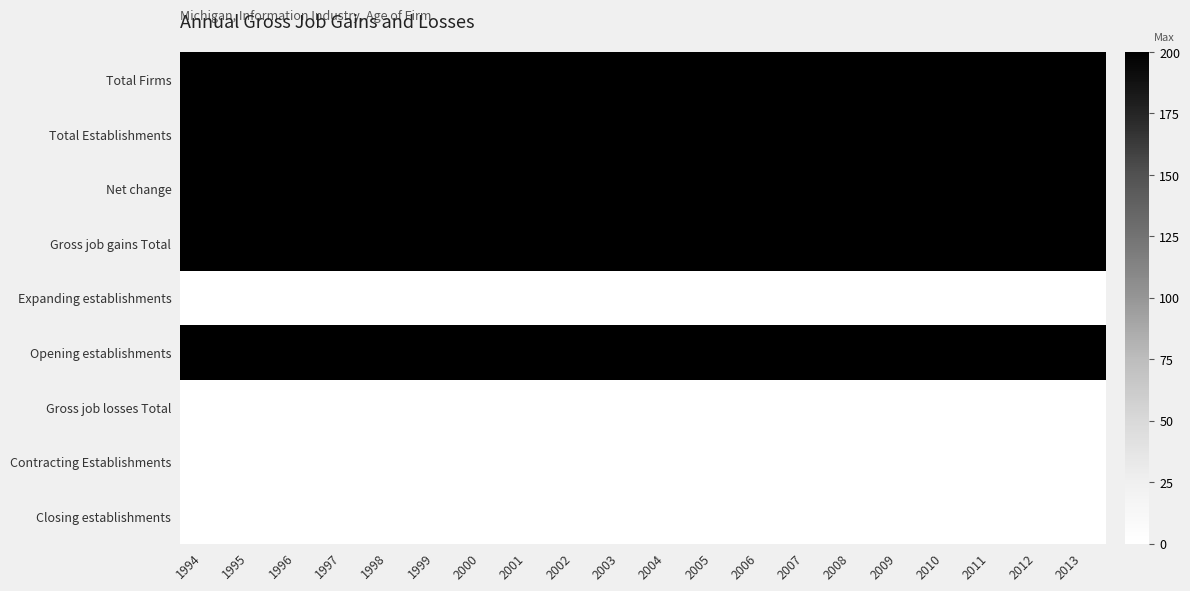

Which series changed the most between 1997 and 2004?

Total Firms